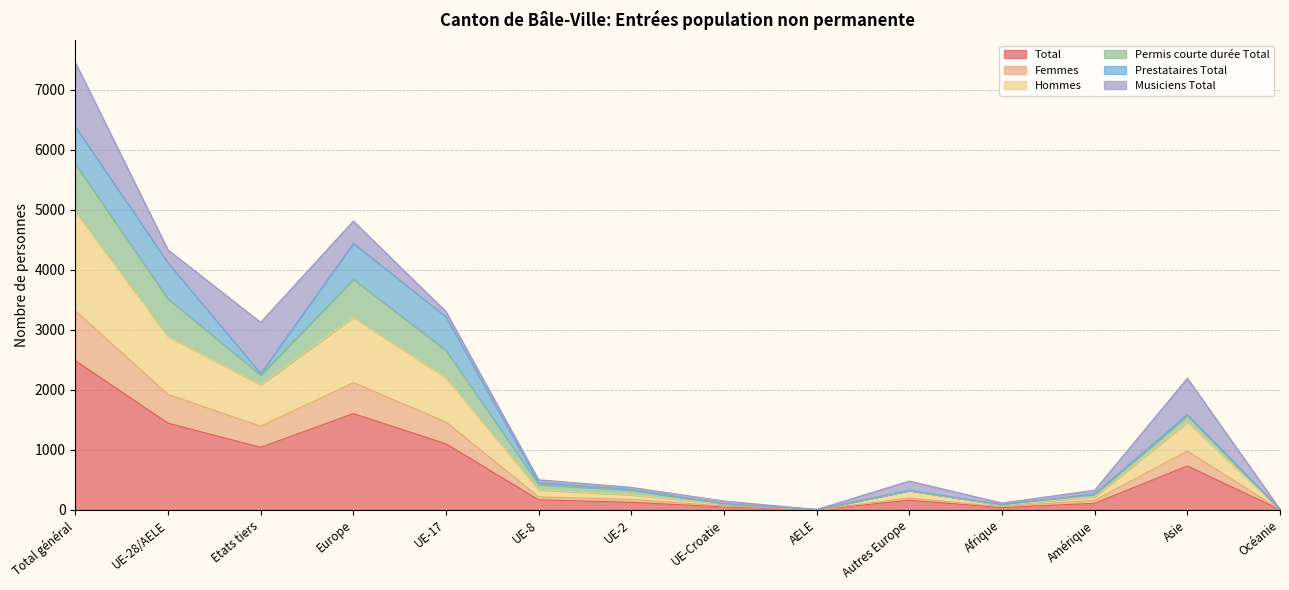

What is the approximate value of Total at Total général, to the nearest 100?

2500